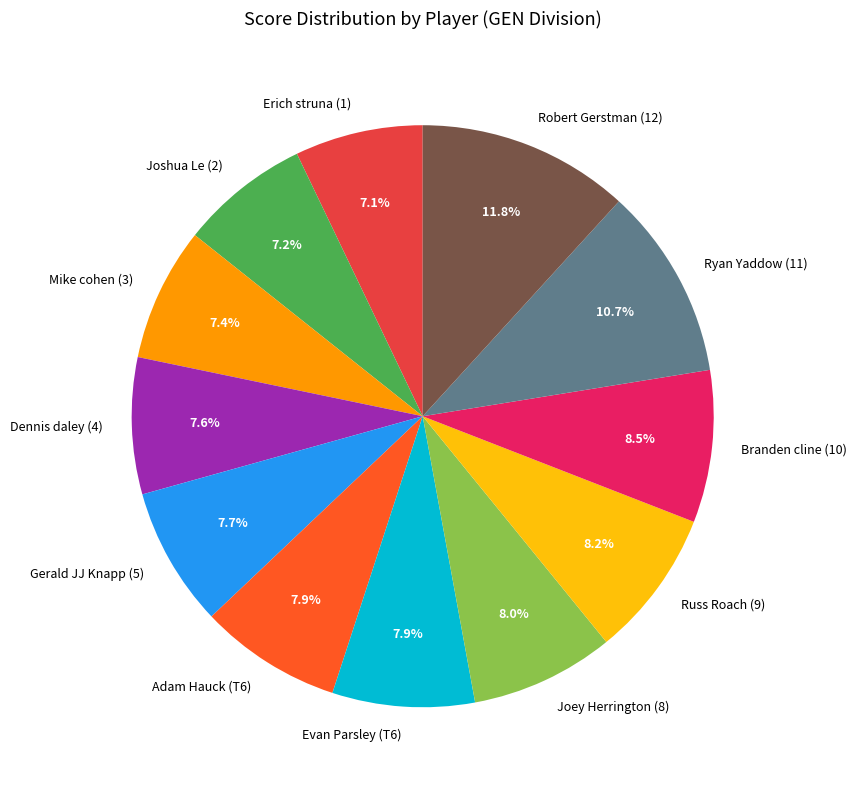

What is the ratio of the value at Dennis daley (4) to the value at Joey Herrington (8)?

1.0